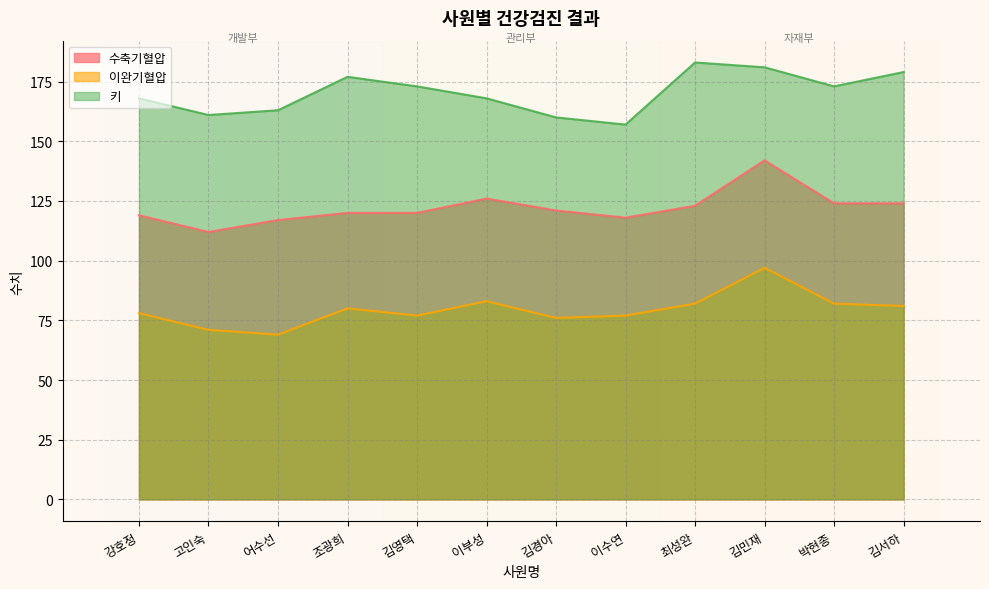

True or false: 수축기혈압 and 이완기혈압 intersect in this chart.

False